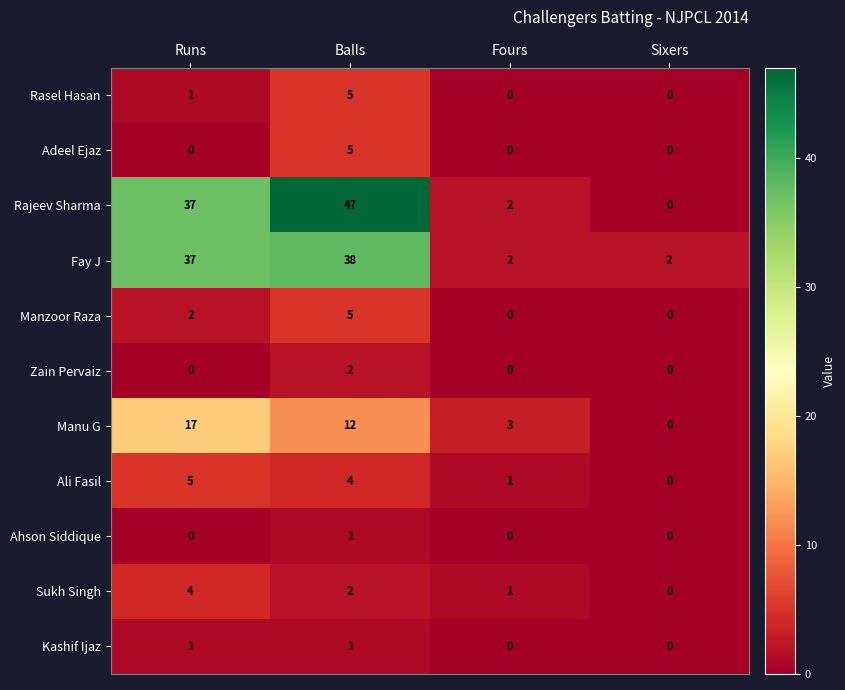

Which series has the largest range (max minus min)?

Rajeev Sharma